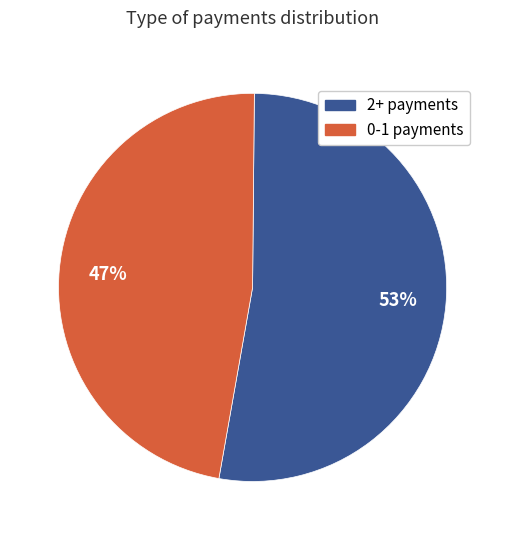

To the nearest percent, what is the average slice percentage?

50%